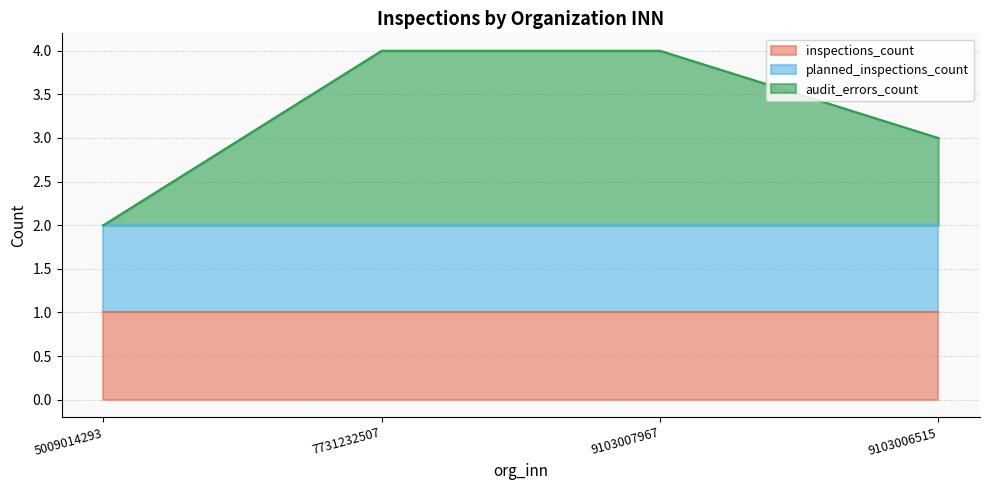

Where do planned_inspections_count and audit_errors_count first cross each other?

5009014293 and 7731232507